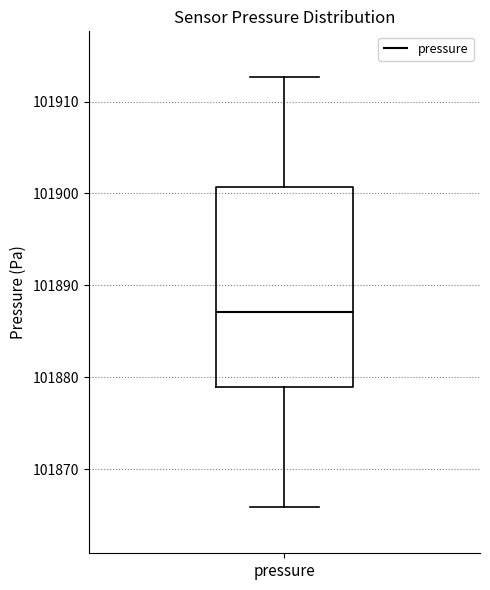

Where is the upper edge of the box for pressure on the y-axis? The values are not printed on the chart, so give them approximately, as read against the axis.

101901